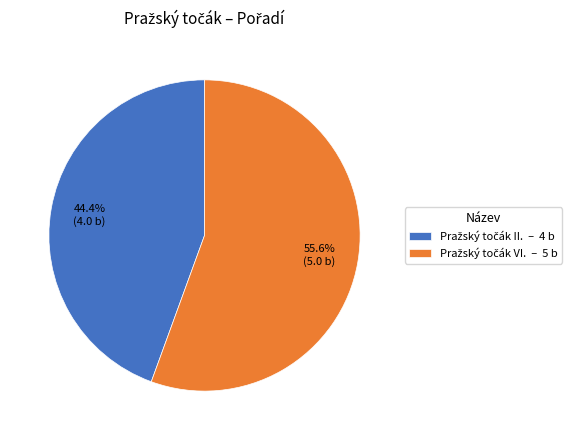

Does any single category account for the majority?

Yes